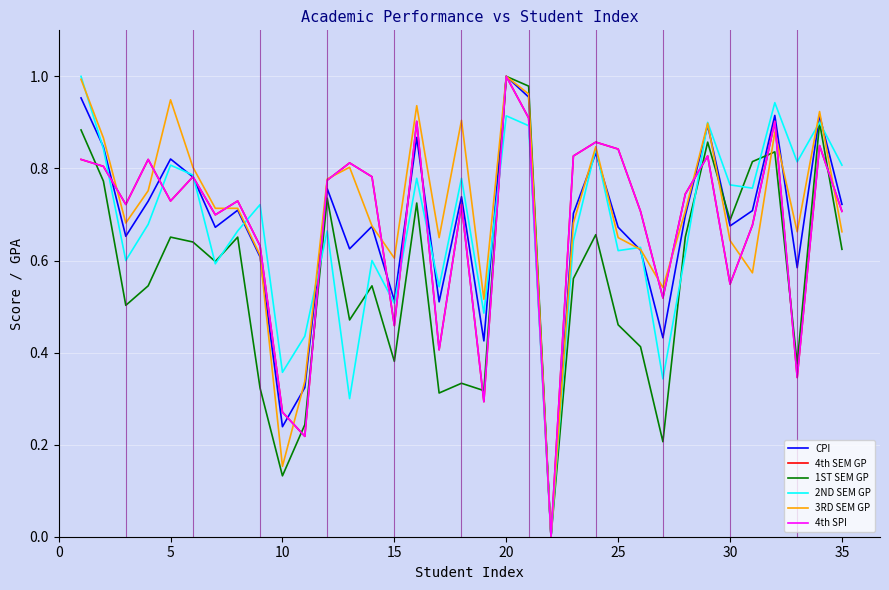

Does the chart have visible grid lines?

Yes